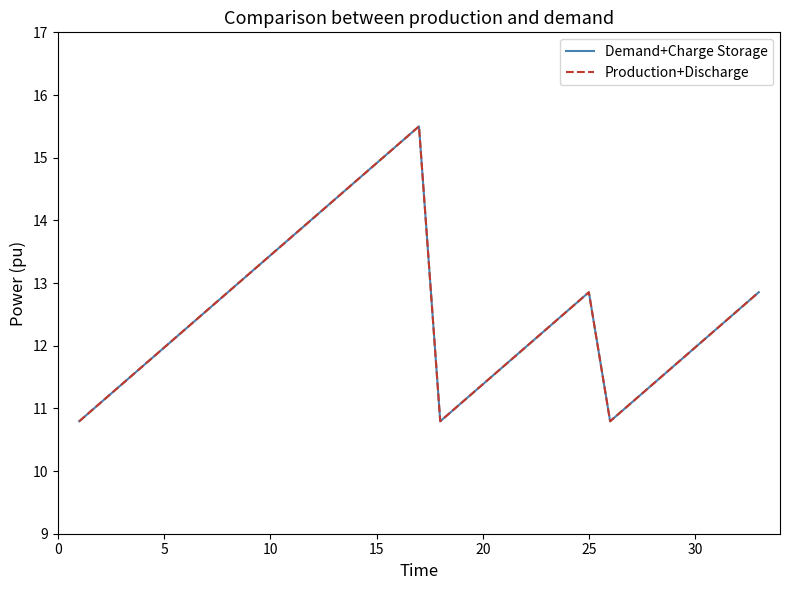

Is this an area chart (filled region under the line)?

No